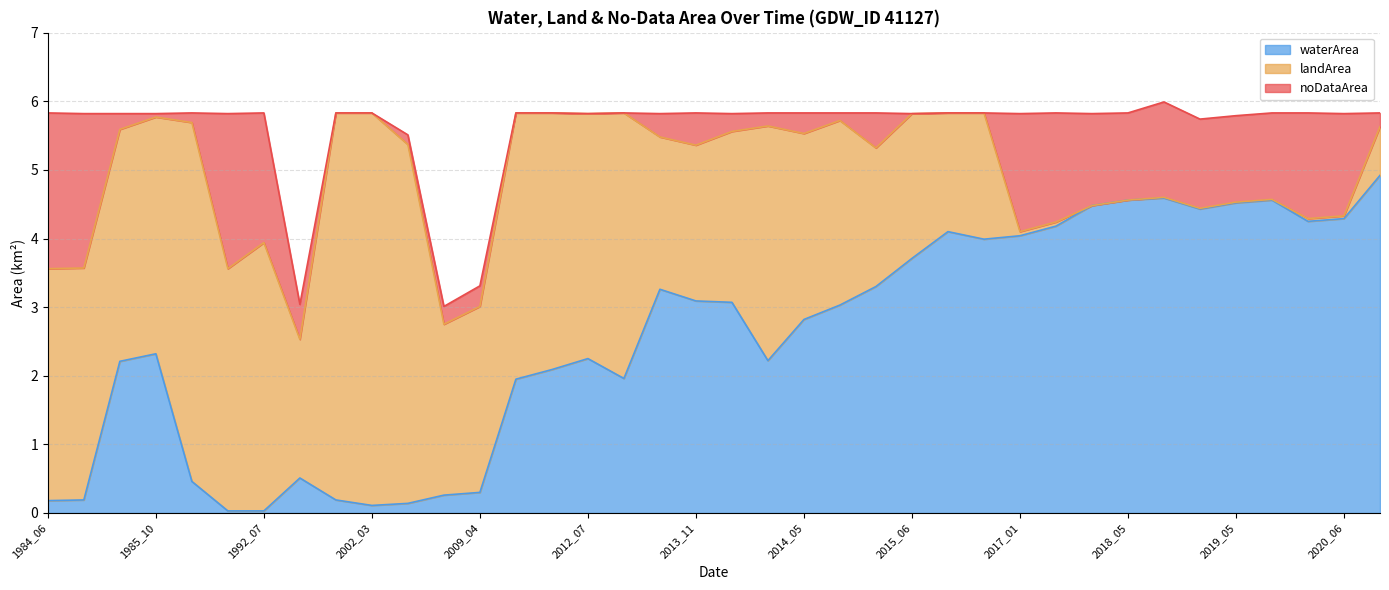

True or false: landArea has more than 2 points higher than both neighbors.

True